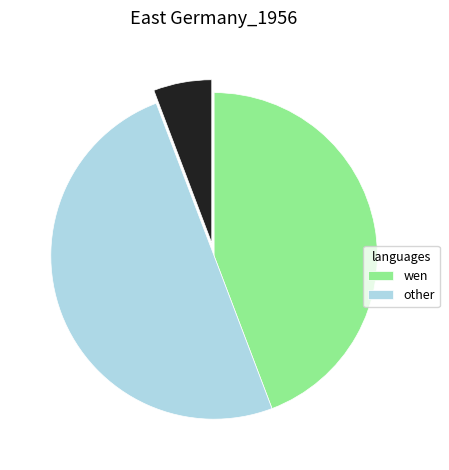

How many segments does this pie chart have?

3